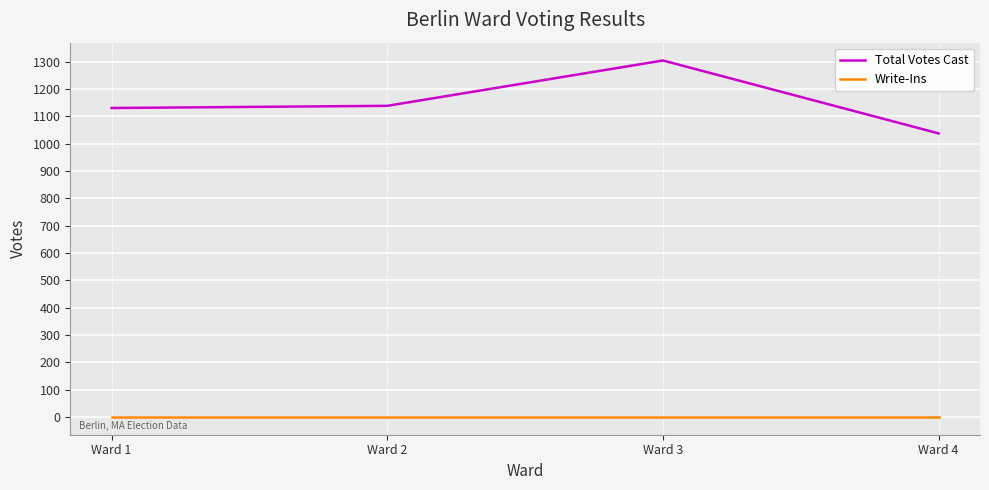

Count the number of categories in the chart.

4